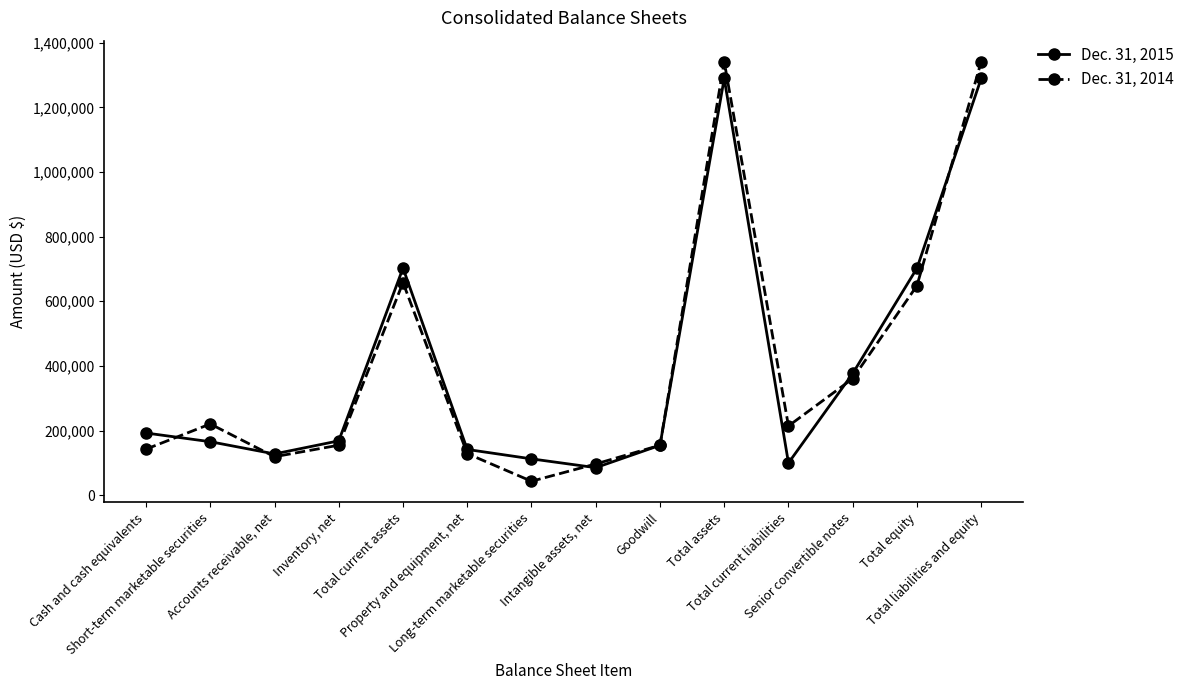

How many categories are shown in the chart?

14